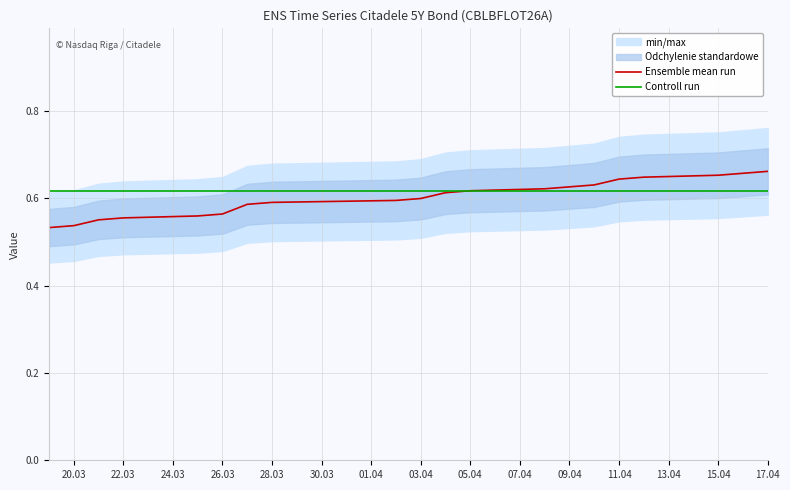

What is the value of the Ensemble mean run point at the 1st from the left?

0.5